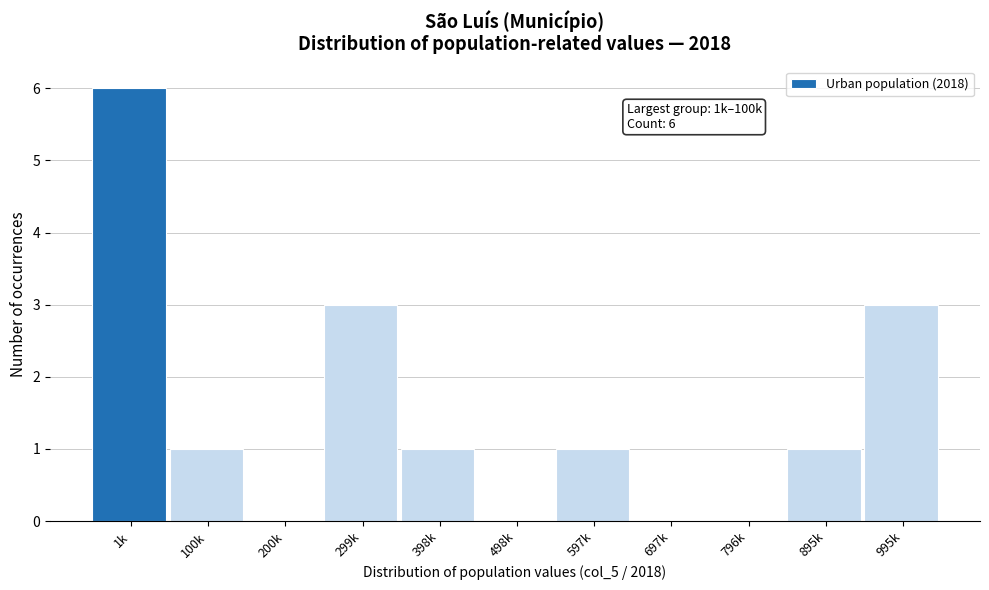

Reading left to right, what are all the values shown in this chart?

1k=6	100k=1	200k=0	299k=3	398k=1	498k=0	597k=1	697k=0	796k=0	895k=1	995k=3